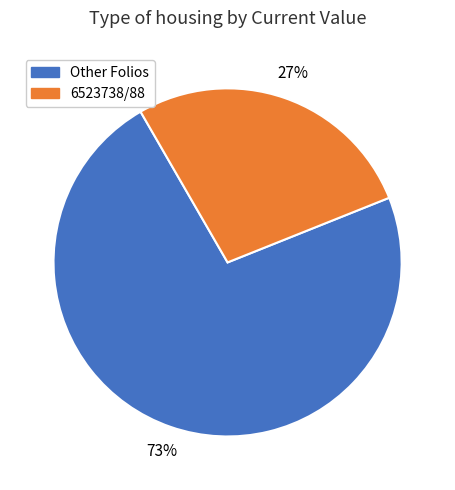

How many slices are in this pie chart?

2